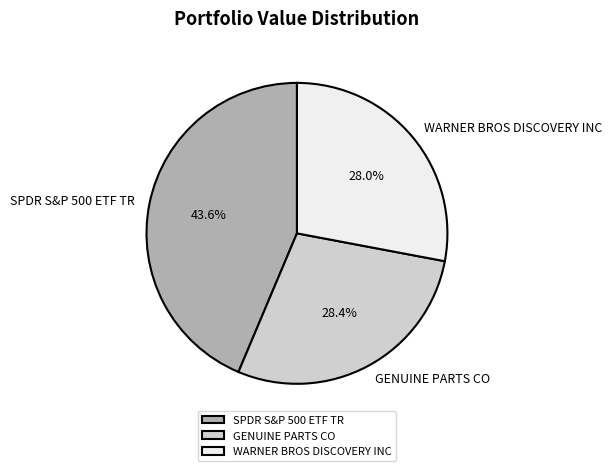

Does GENUINE PARTS CO represent more than half of the total?

No